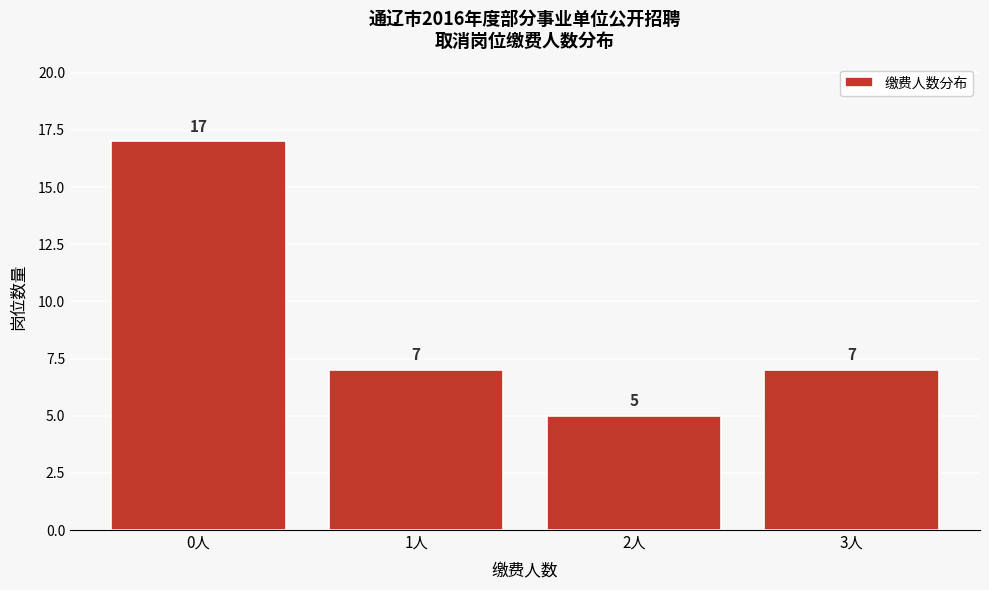

Reading left to right, extract all data points from this chart.

0人=17	1人=7	2人=5	3人=7